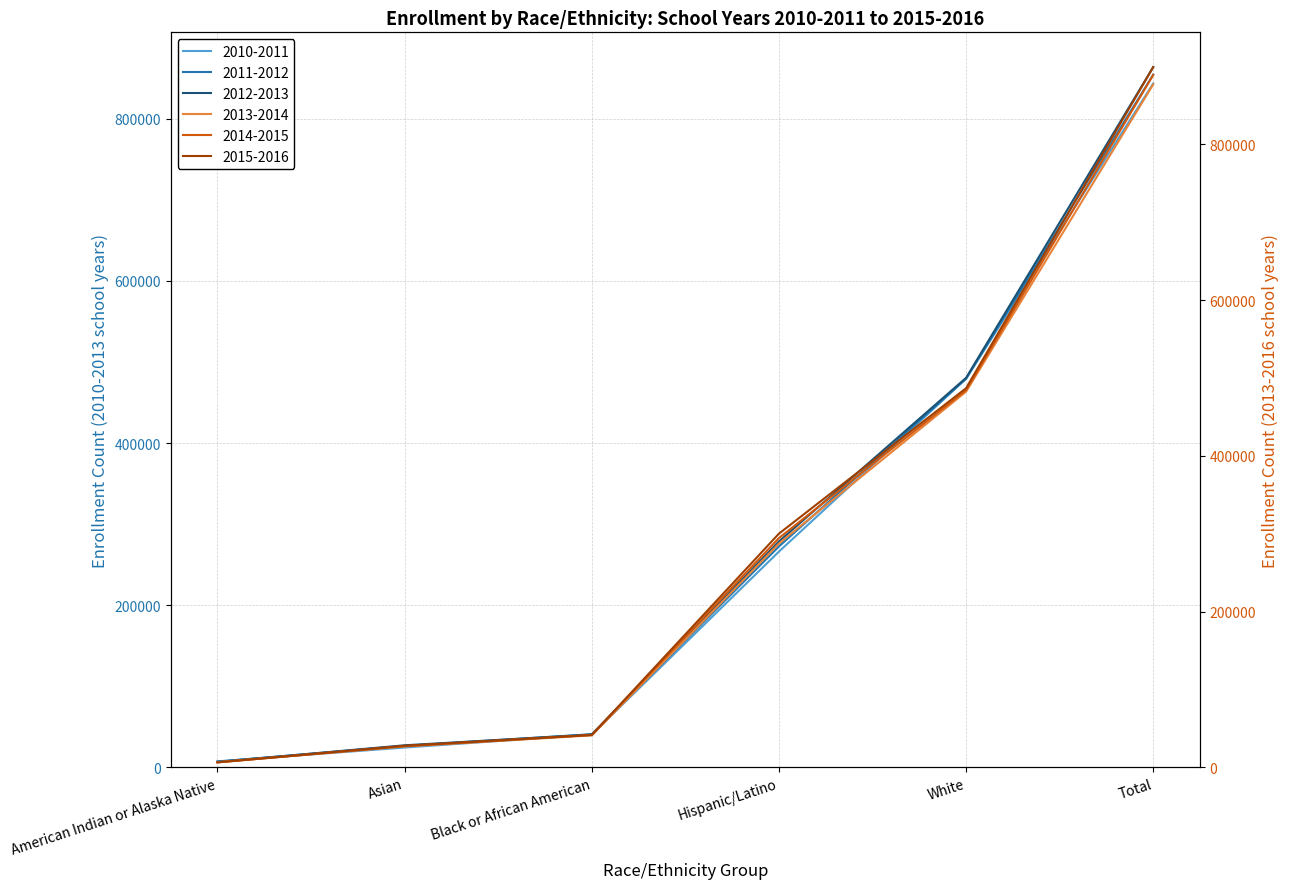

What is the label of the 2nd point from the right?

White